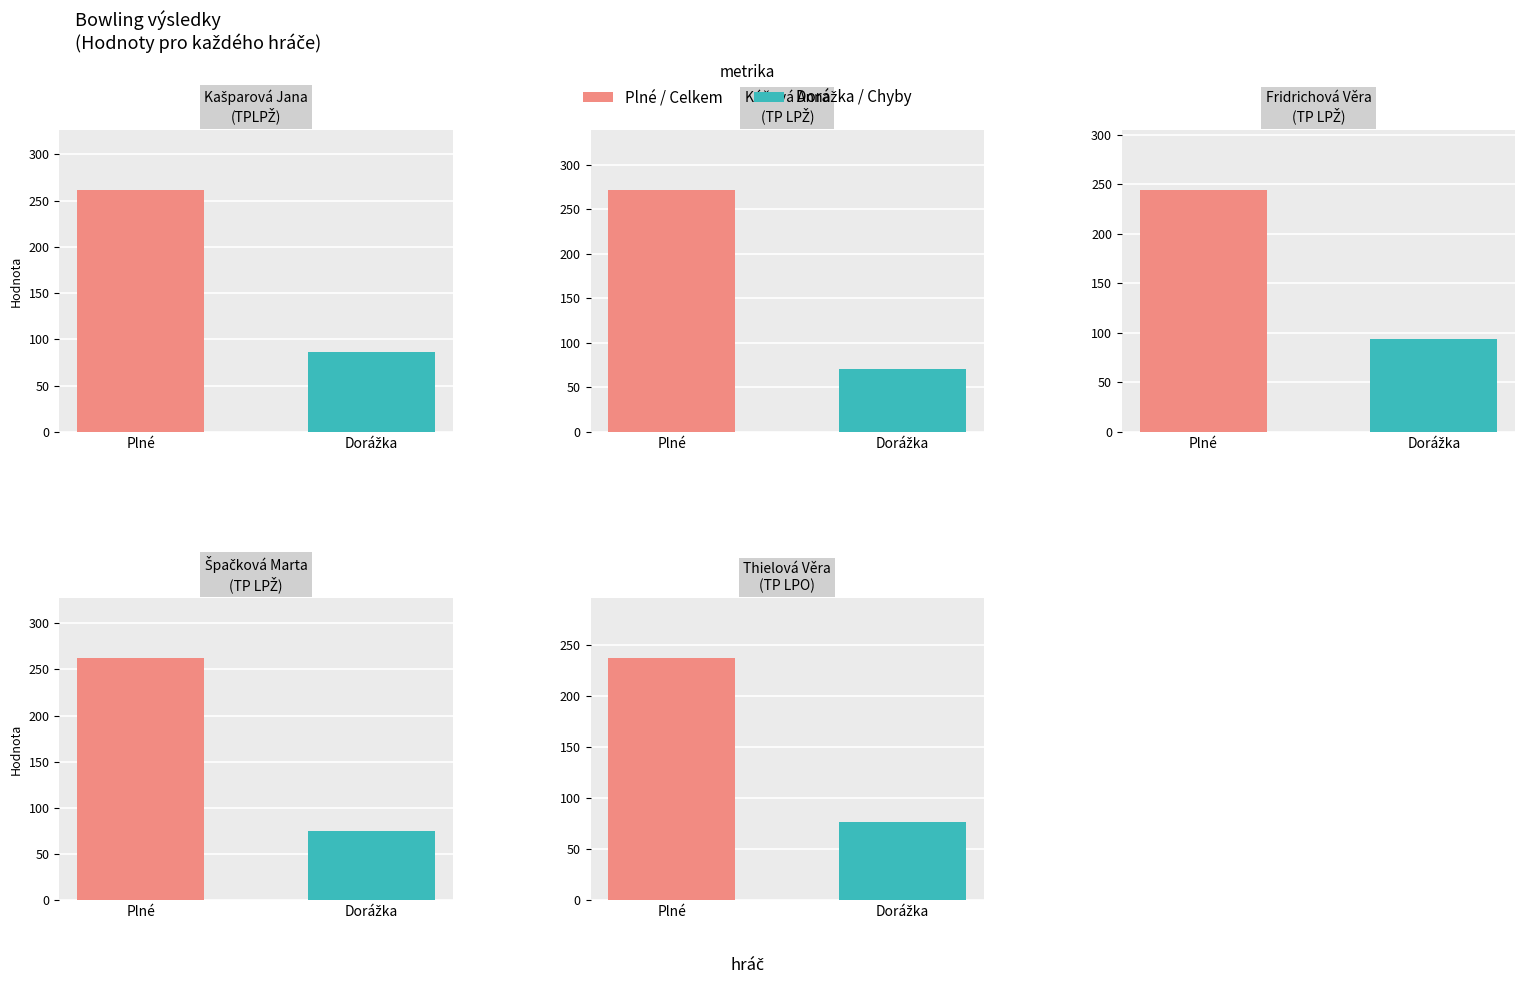

What is the sum of the Dorážka values at Fridrichová Věra and Kašparová Jana?

180